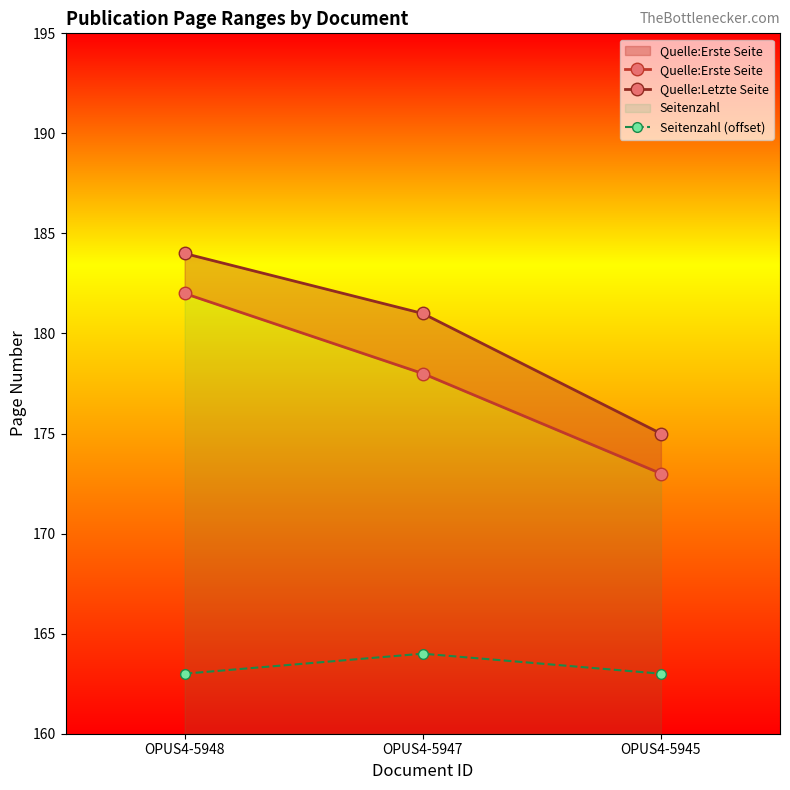

What value does the Quelle:Erste Seite series have at OPUS4-5947?

178